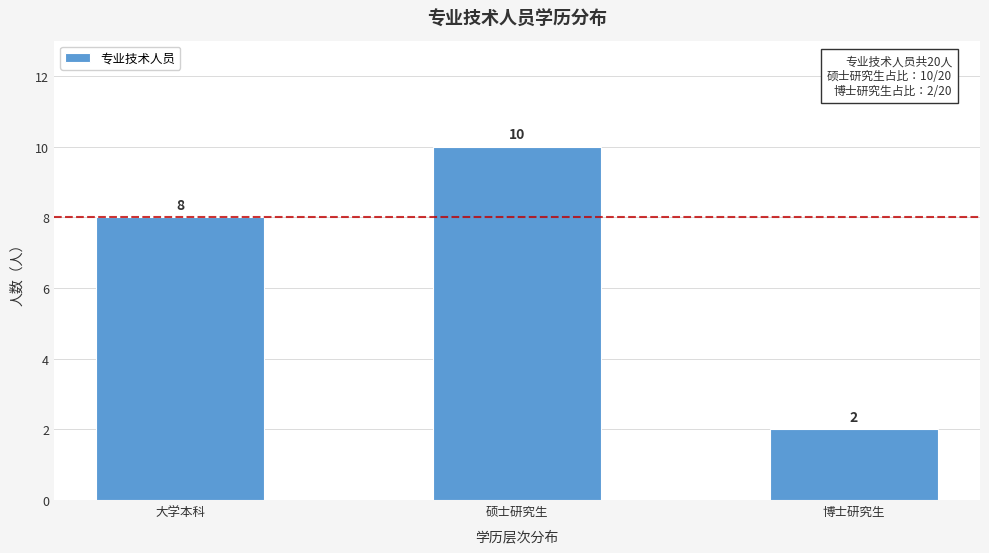

Reading left to right, what are all the values shown in this chart?

8	10	2